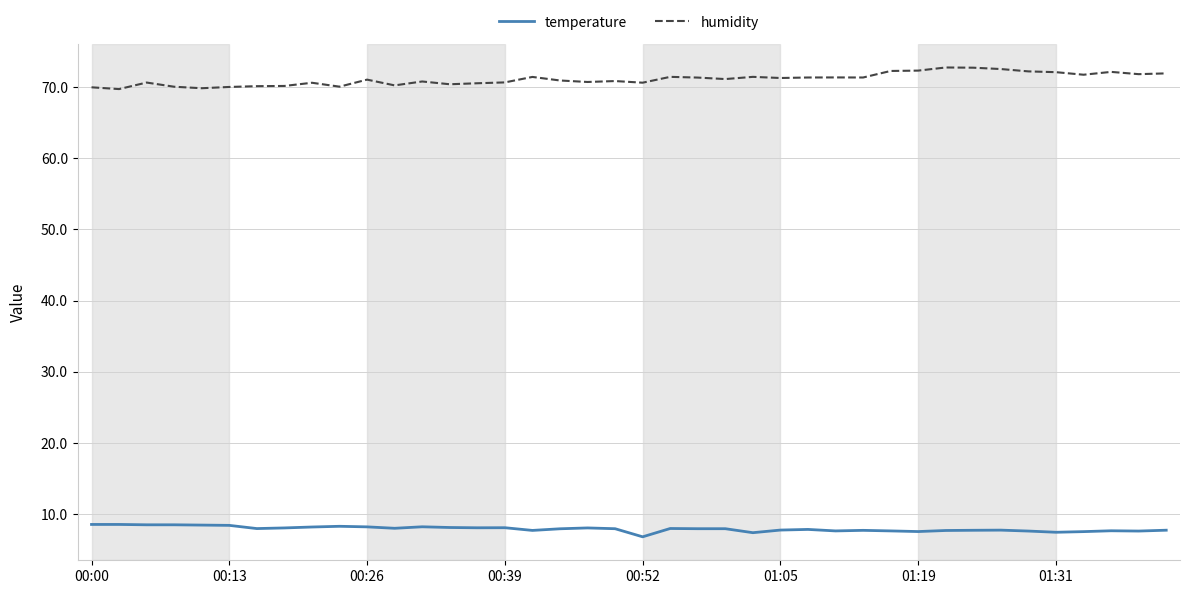

True or false: temperature and humidity intersect in this chart.

False